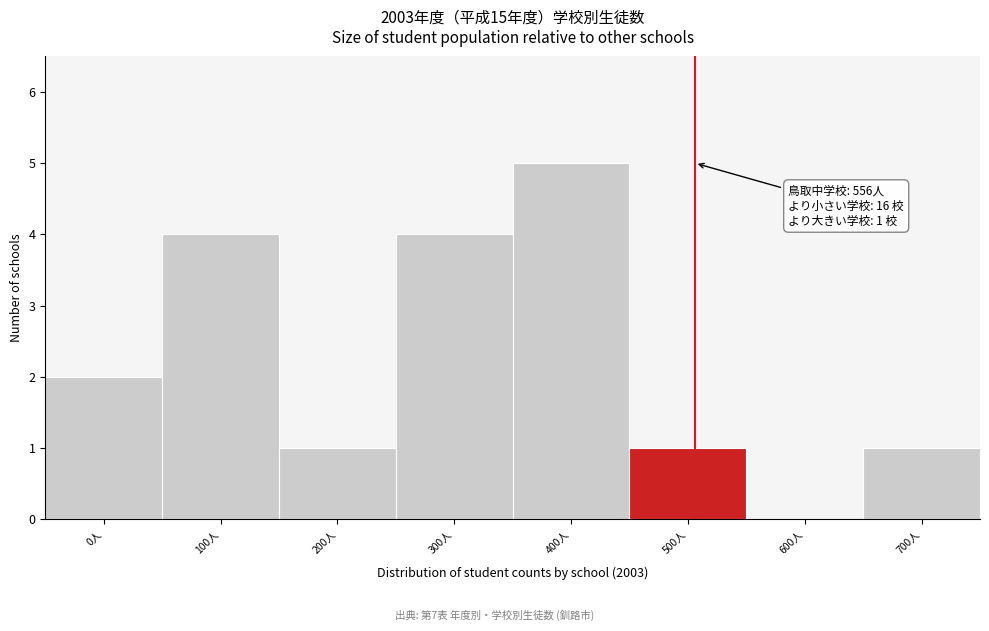

Reading left to right, transcribe all the data shown in this chart.

0人=2	100人=4	200人=1	300人=4	400人=5	500人=1	600人=0	700人=1